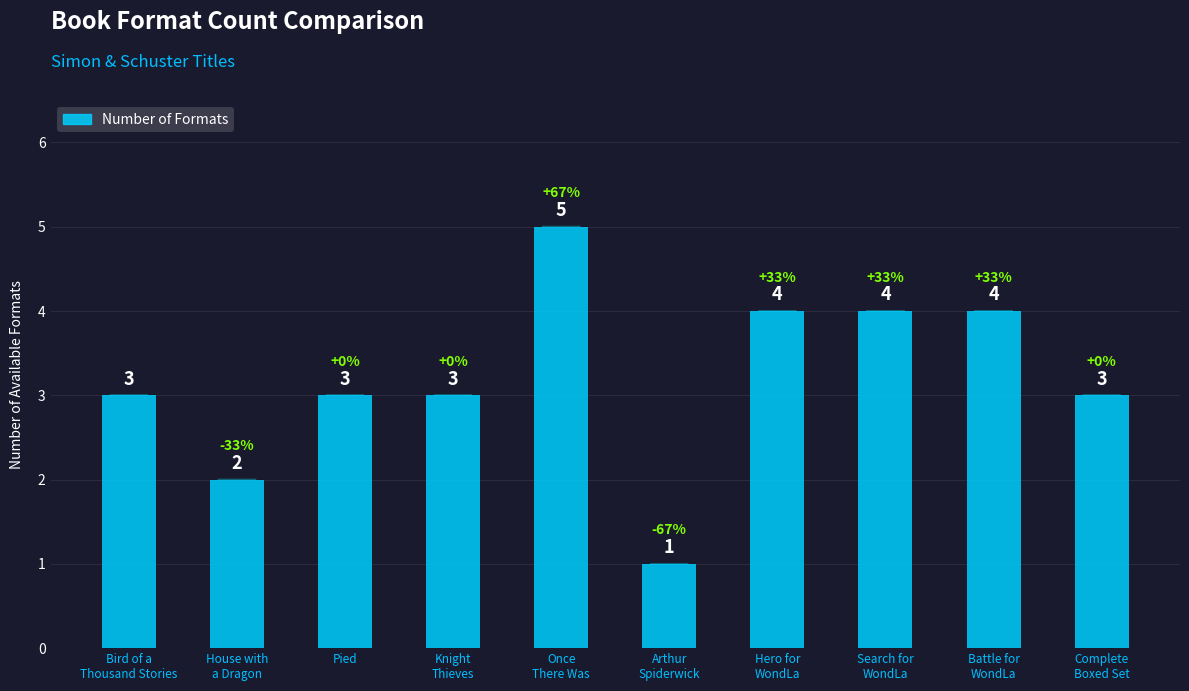

Is it true that the value at Pied is 5?

False